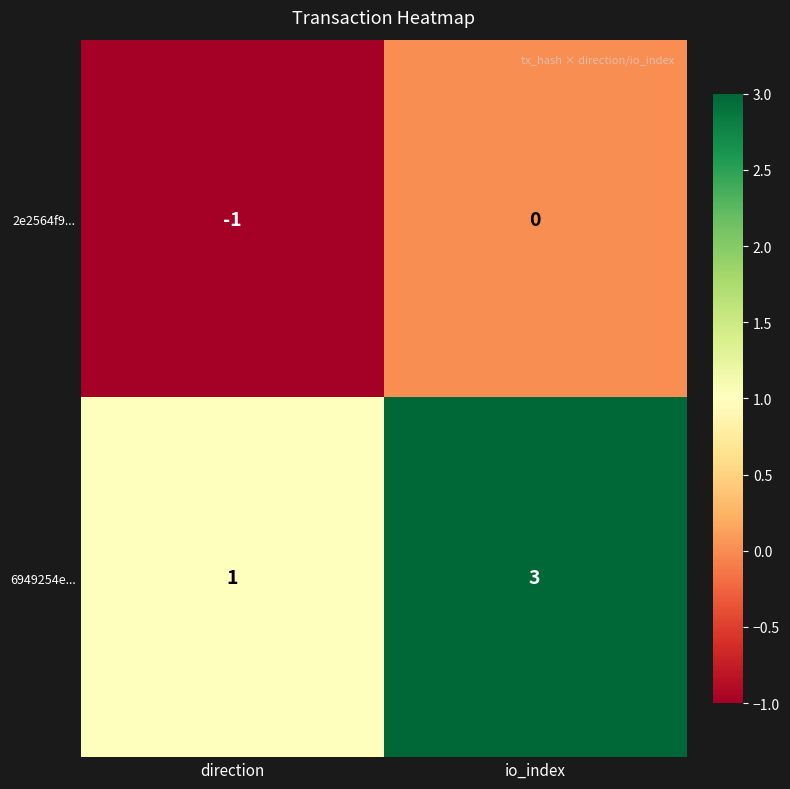

At which label is 2e2564f9... closest to 0?

io_index